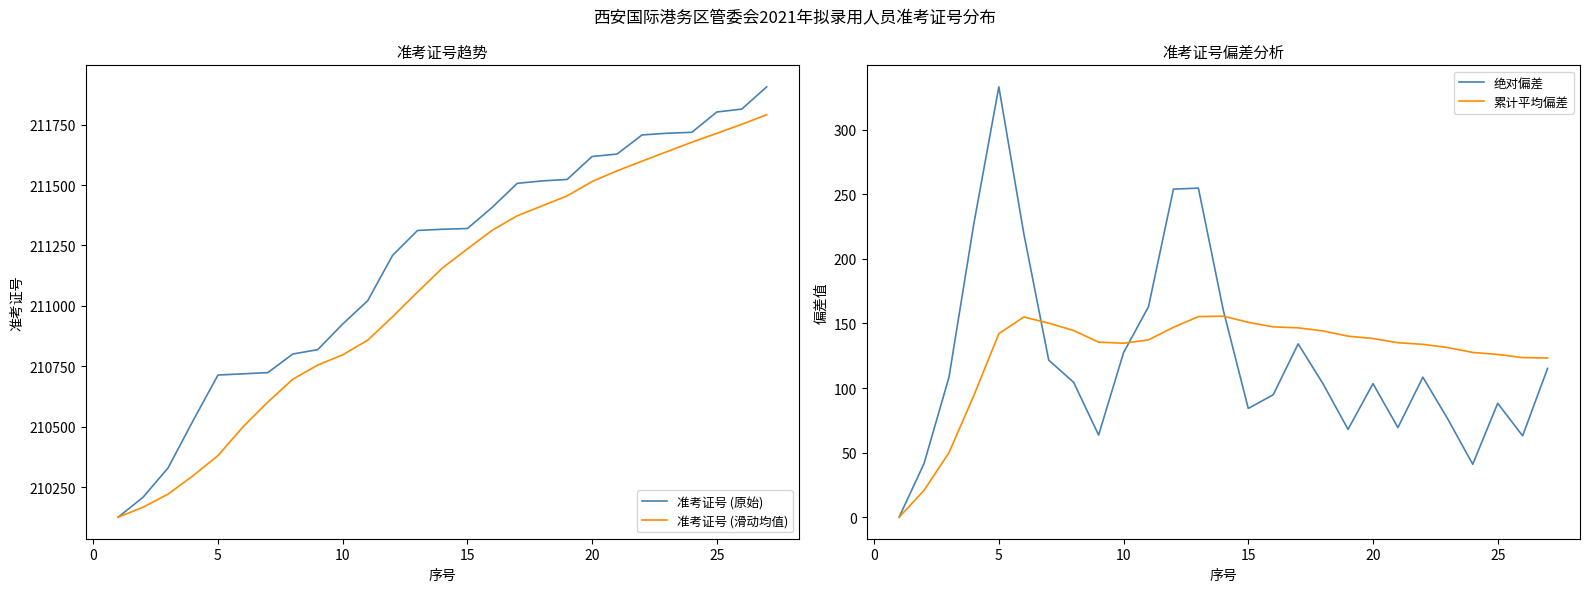

Is this an area chart (filled region under the line)?

No